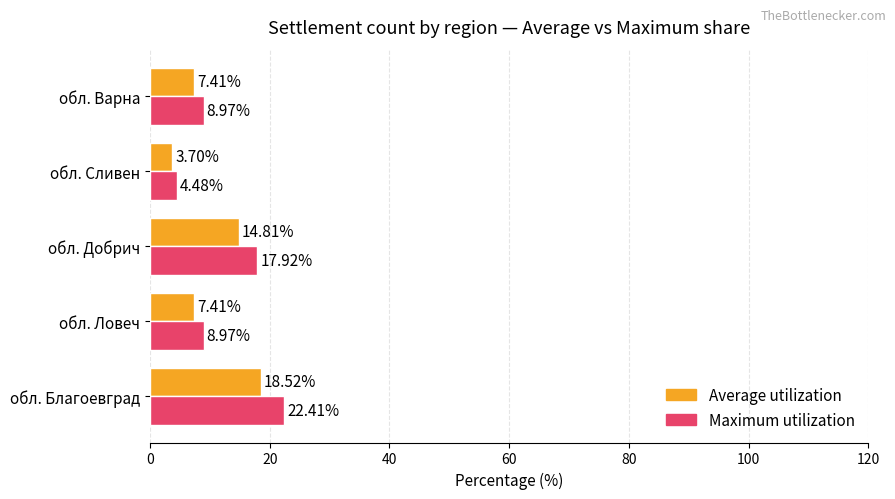

Rank the series at обл. Добрич from highest to lowest value.

Maximum utilization, Average utilization